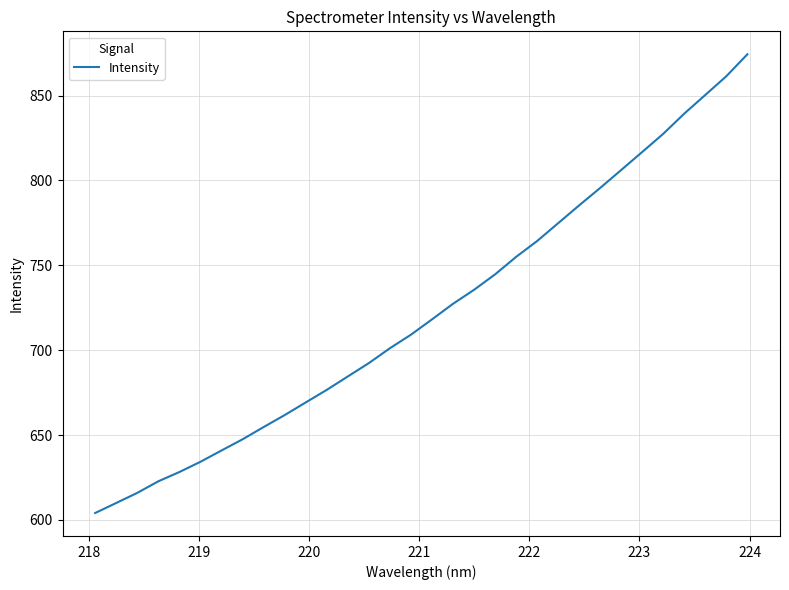

Count the number of categories in the chart.

32